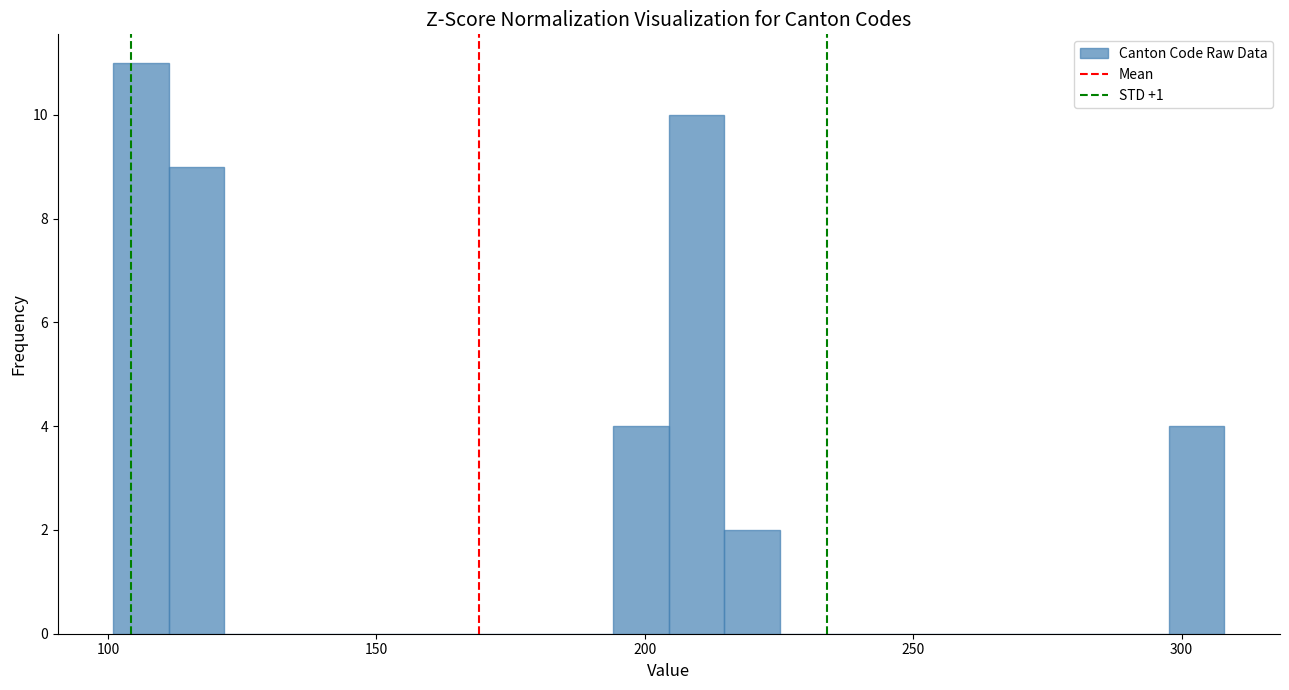

Around what value on the x-axis is the tallest bar? Give the approximate position of its centre, as read against the axis.

105